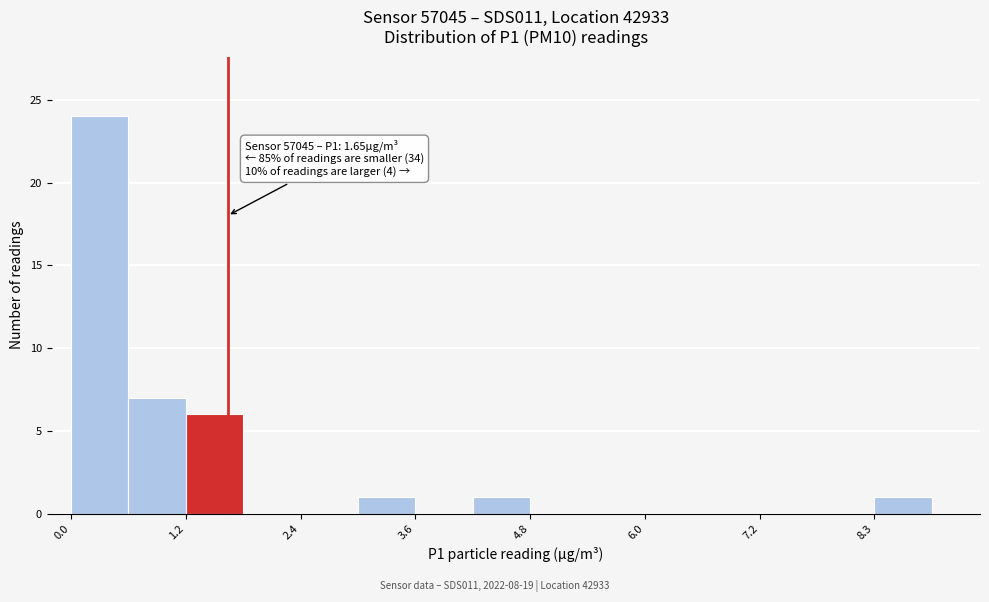

Around what value on the x-axis is the tallest bar? Give the approximate position of its centre, as read against the axis.

0.4